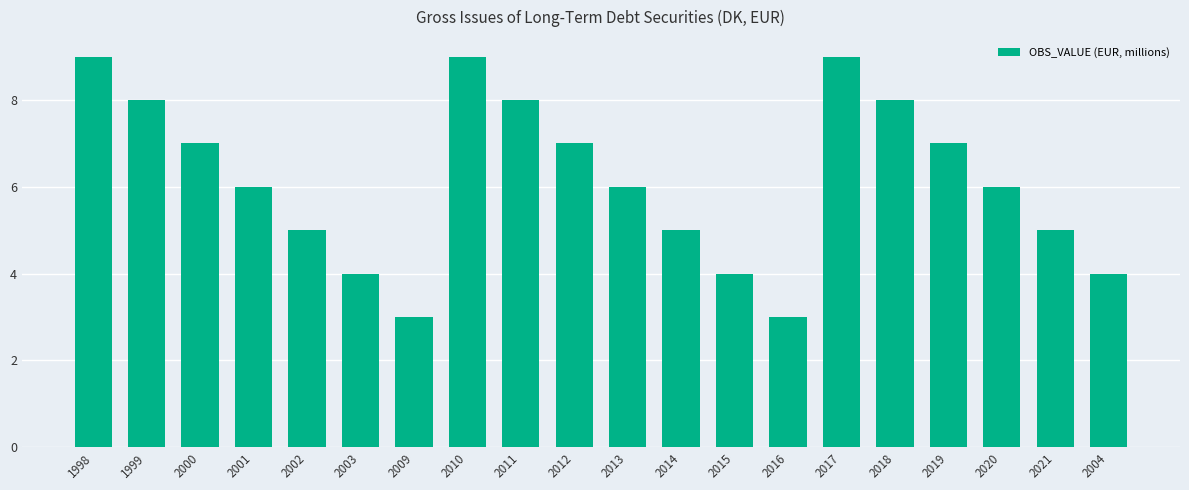

Where does the data first go above 6?

1998